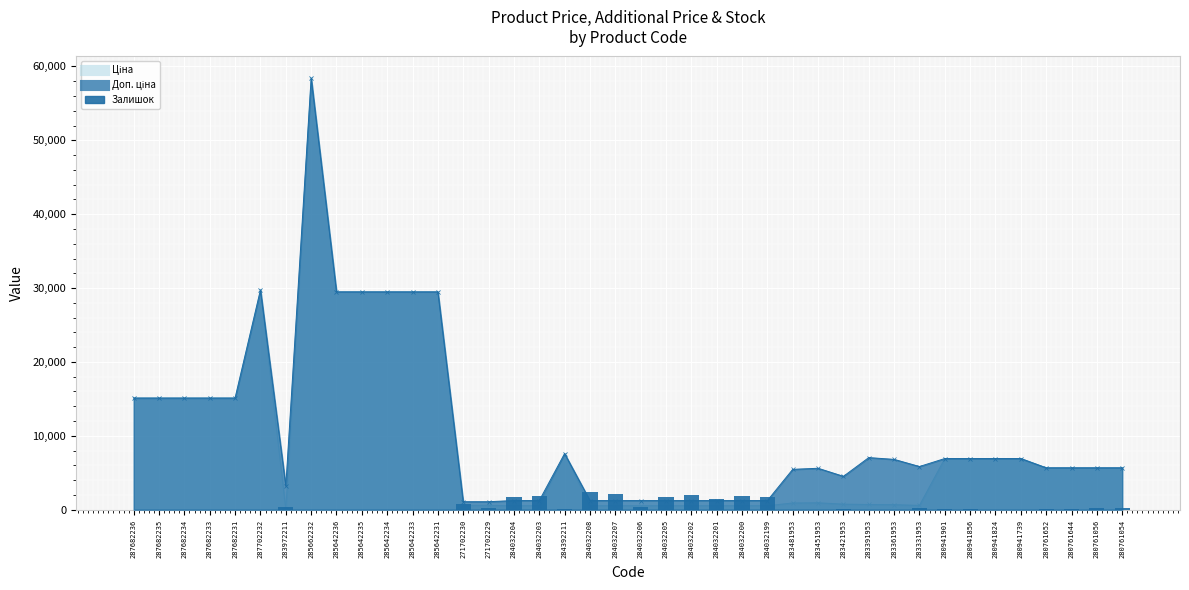

What is the sum of all values?

19831